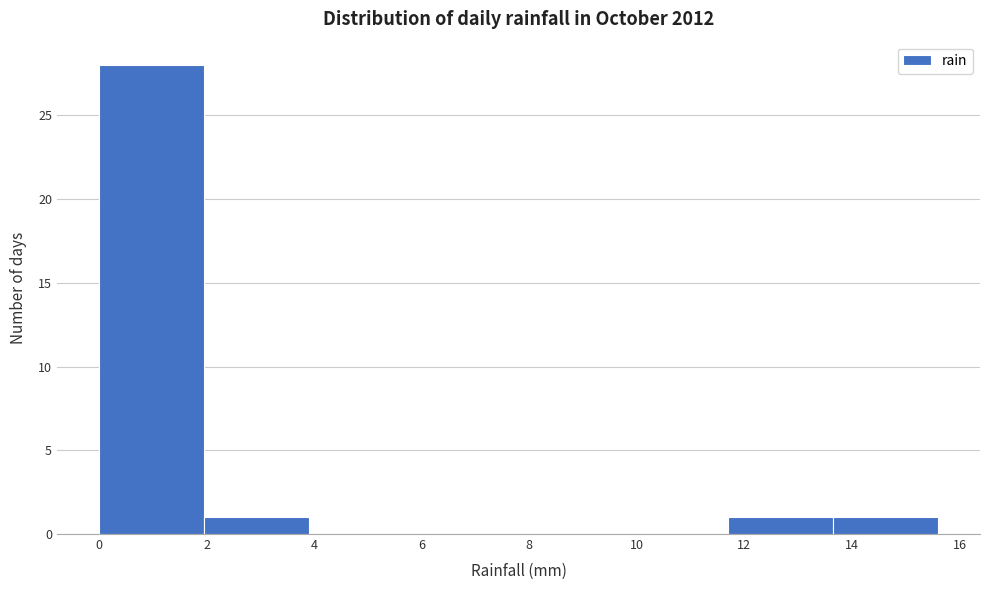

Reading left to right, list every bar in this chart as the range it spans on the x-axis followed by its height. Neither the bar edges nor the heights are printed on the chart, so give them approximately, as read against the axes.

0.00 to 1.95: 28
1.95 to 3.90: 1
3.90 to 5.85: 0
5.85 to 7.80: 0
7.80 to 9.75: 0
9.75 to 11.70: 0
11.70 to 13.65: 1
13.65 to 15.60: 1